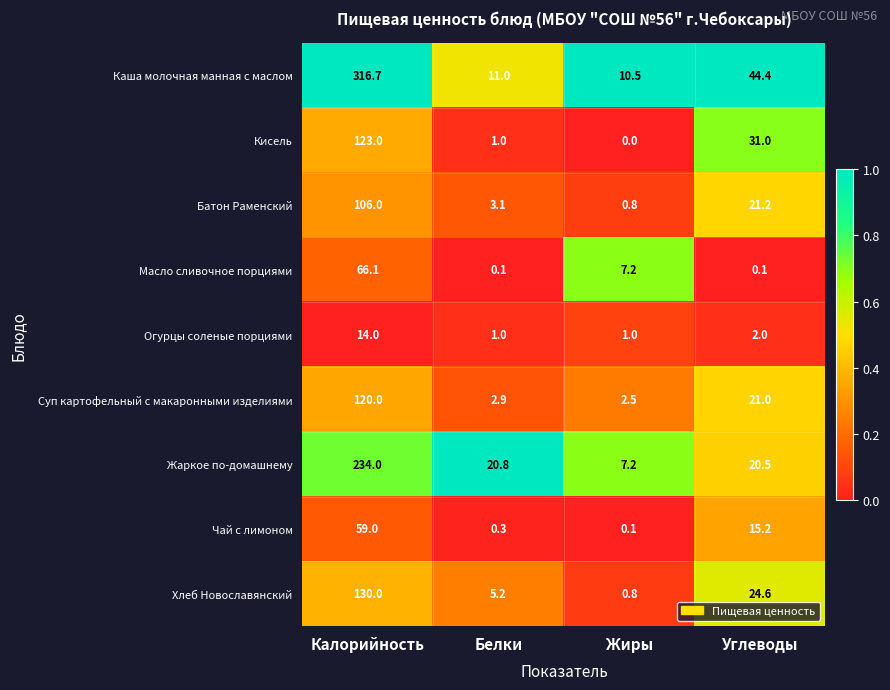

Count the number of categories in the chart.

4